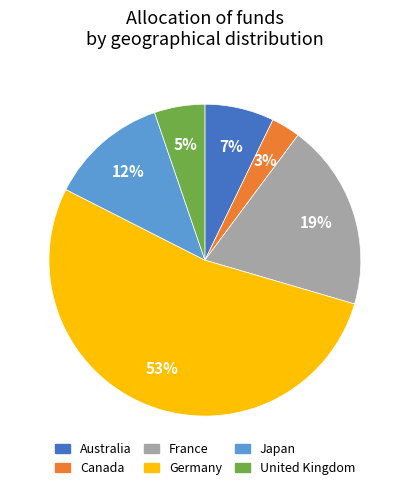

Is there a majority slice in this chart?

Yes